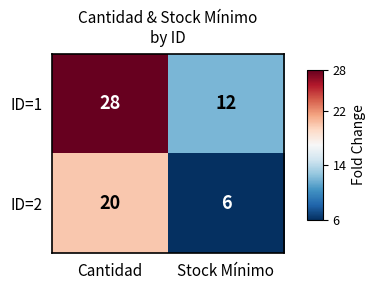

At which category does the chart reach its minimum across all series?

Stock Mínimo